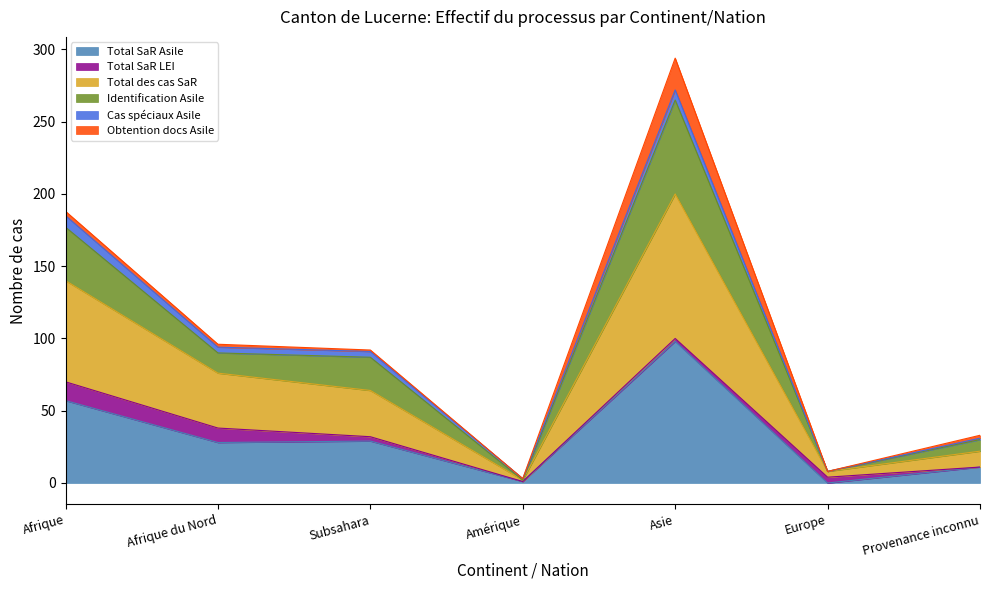

What is the approximate value of Total SaR Asile at Asie?

98